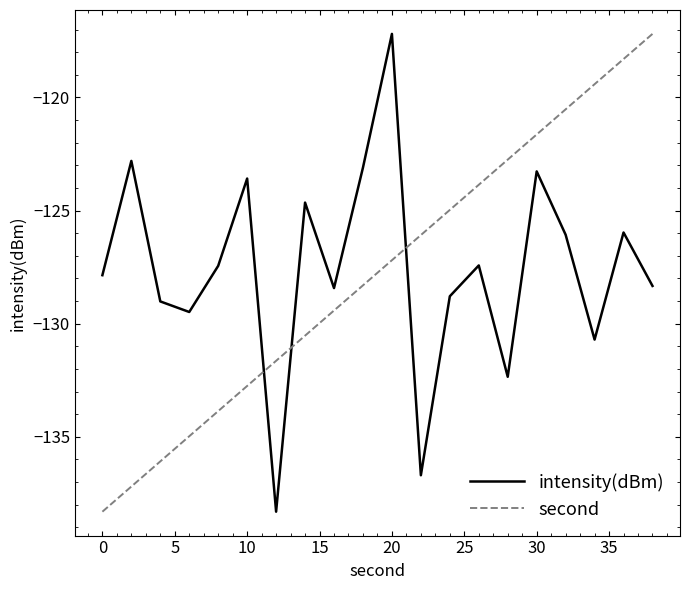

What is the maximum value for second?

-117.2